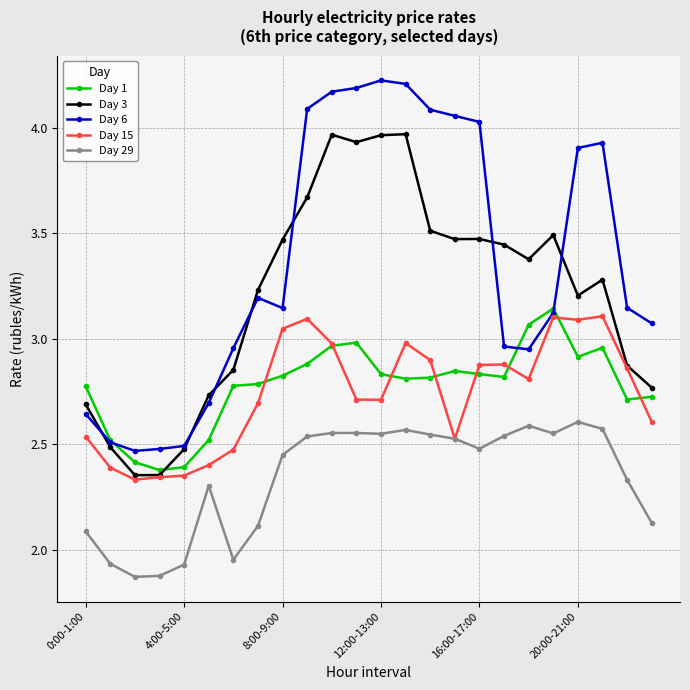

How many lines are shown in the chart?

5